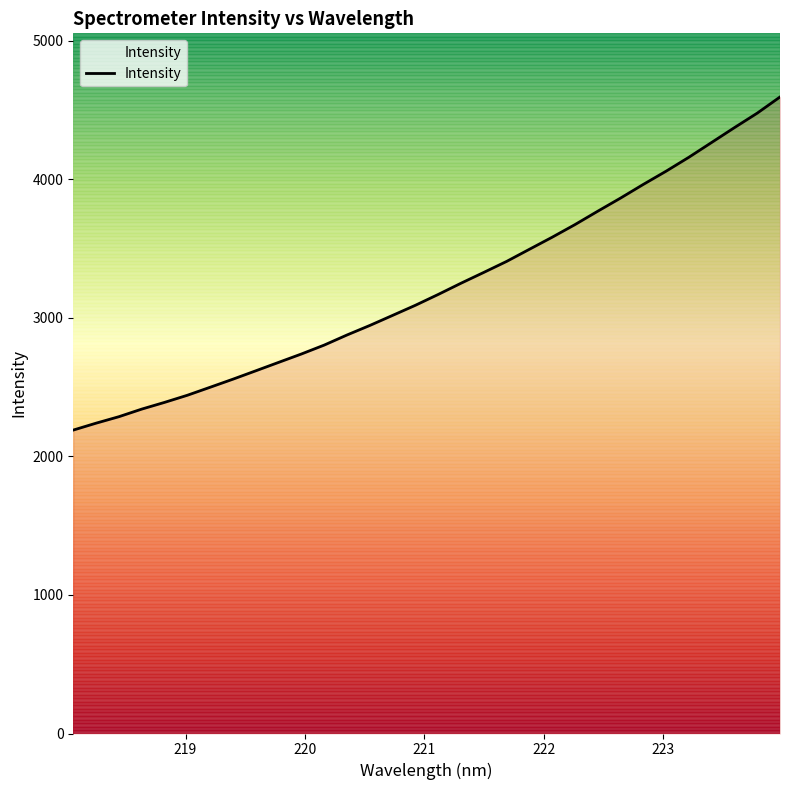

How many values are below 3169?

16